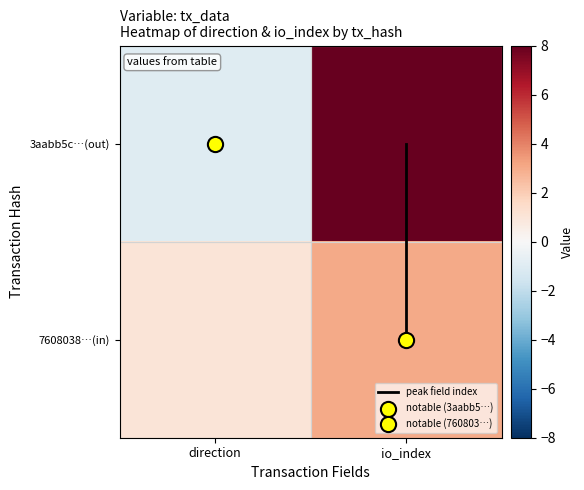

At which category does the chart reach its peak across all series?

io_index